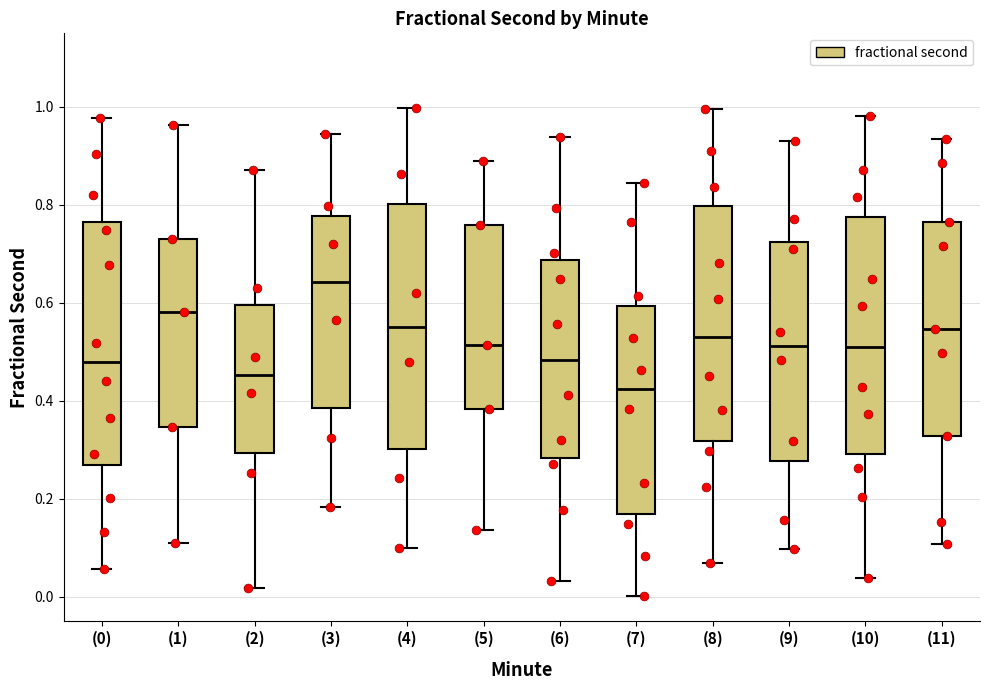

Reading left to right, transcribe this box plot: for each box, give where its median line is, the range the box spans, and where its two whiskers end, as read against the y-axis. The values are not printed on the chart, so give them approximately, as read against the axis.

(0): median 0.48, box 0.26 to 0.76, whiskers 0.06 to 0.98
(1): median 0.58, box 0.34 to 0.74, whiskers 0.10 to 0.96
(2): median 0.46, box 0.30 to 0.60, whiskers 0.02 to 0.88
(3): median 0.64, box 0.38 to 0.78, whiskers 0.18 to 0.94
(4): median 0.54, box 0.30 to 0.80, whiskers 0.10 to 1.00
(5): median 0.52, box 0.38 to 0.76, whiskers 0.14 to 0.88
(6): median 0.48, box 0.28 to 0.68, whiskers 0.04 to 0.94
(7): median 0.42, box 0.16 to 0.60, whiskers 0.00 to 0.84
(8): median 0.52, box 0.32 to 0.80, whiskers 0.06 to 1.00
(9): median 0.52, box 0.28 to 0.72, whiskers 0.10 to 0.92
(10): median 0.52, box 0.30 to 0.78, whiskers 0.04 to 0.98
(11): median 0.54, box 0.32 to 0.76, whiskers 0.10 to 0.94